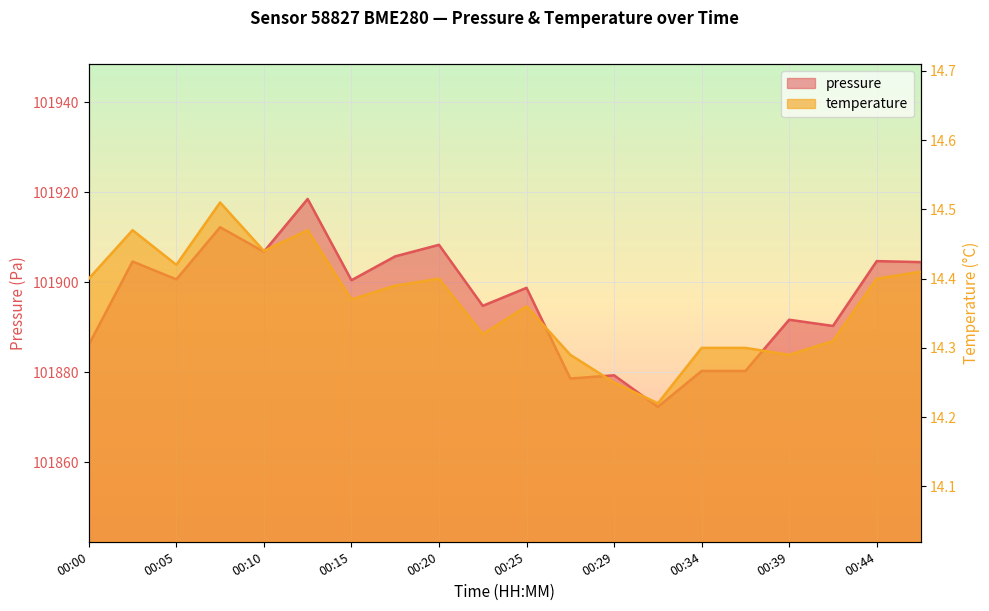

Reading left to right, transcribe all the data shown in this chart.

pressure: 101886.1	101904.6	101900.7	101912.2	101906.8	101918.5	101900.5	101905.8	101908.3	101894.8	101898.8	101878.6	101879.3	101872.3	101880.3	101880.3	101891.7	101890.3	101904.7	101904.5
temperature: 14.4	14.5	14.4	14.5	14.4	14.5	14.4	14.4	14.4	14.3	14.4	14.3	14.2	14.2	14.3	14.3	14.3	14.3	14.4	14.4